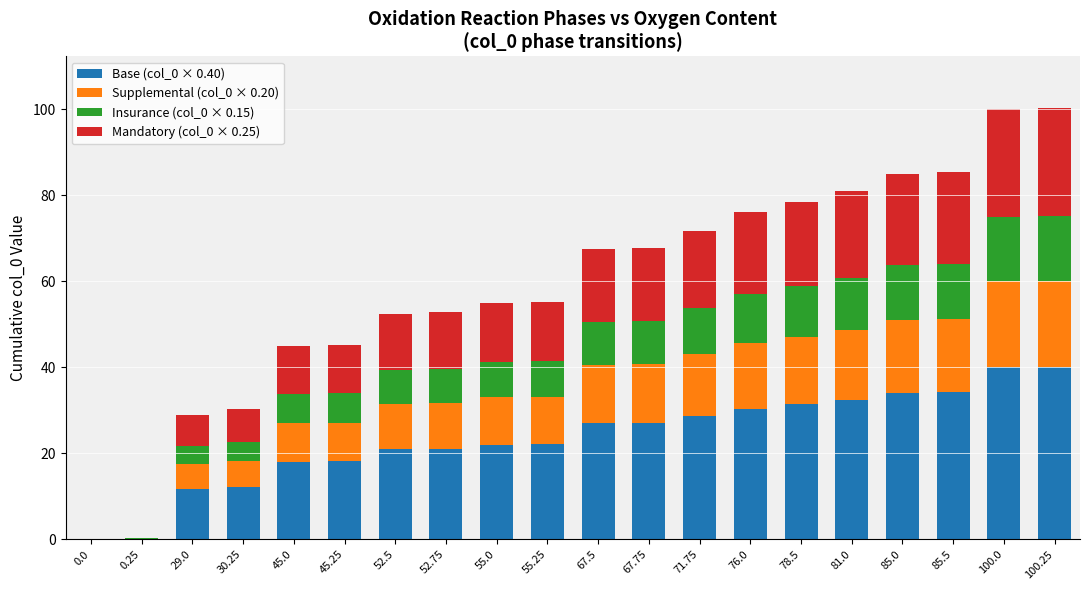

What is the maximum value for Base (col_0 × 0.40)?

40.1